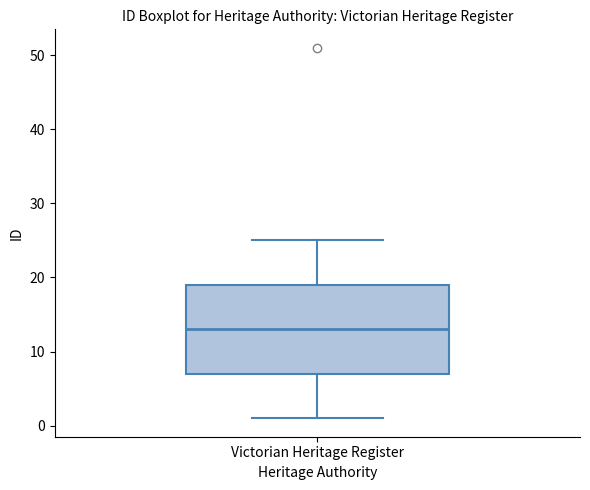

Read this box plot against the y-axis: the position of the median line, the range covered by the box, and the ends of both whiskers. The values are not printed on the chart, so give them approximately, as read against the axis.

median 13, box 7 to 19, whiskers 1 to 25